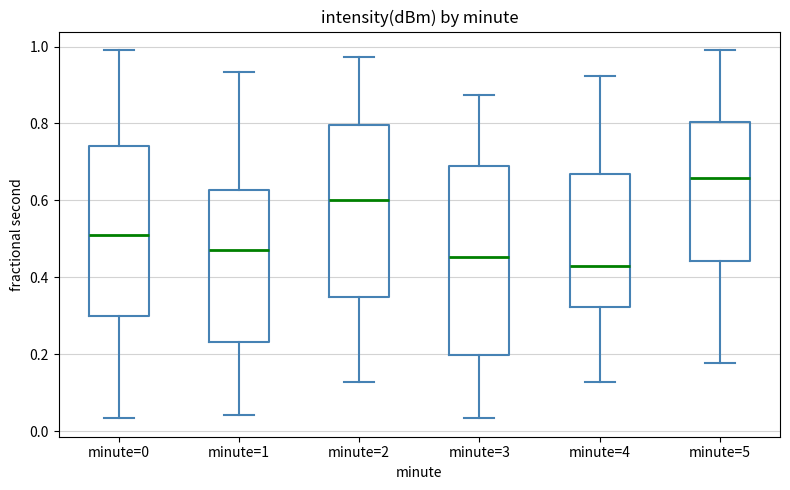

Where is the upper edge of the box for minute=5 on the y-axis? The values are not printed on the chart, so give them approximately, as read against the axis.

0.80